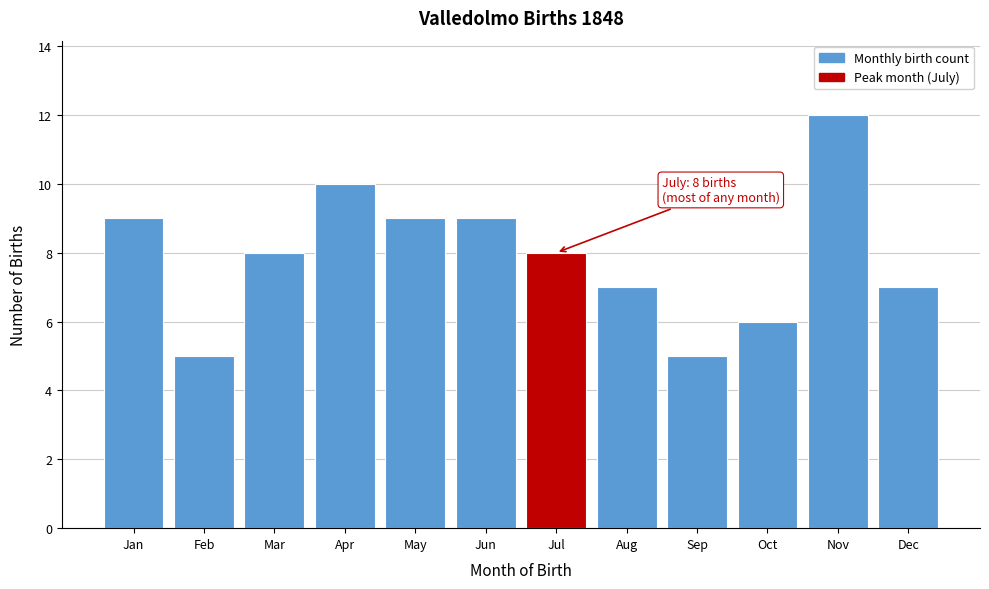

Reading right to left, list all the values displayed in this chart.

Dec=7	Nov=12	Oct=6	Sep=5	Aug=7	Jul=8	Jun=9	May=9	Apr=10	Mar=8	Feb=5	Jan=9